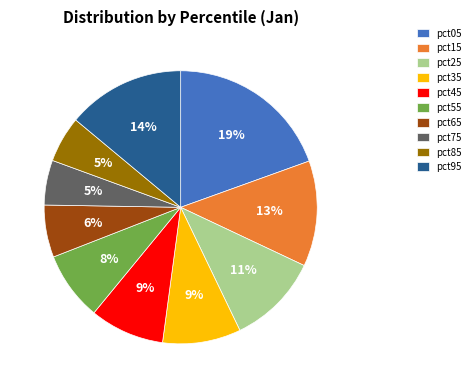

True or false: pct15 accounts for 13% of the total.

True